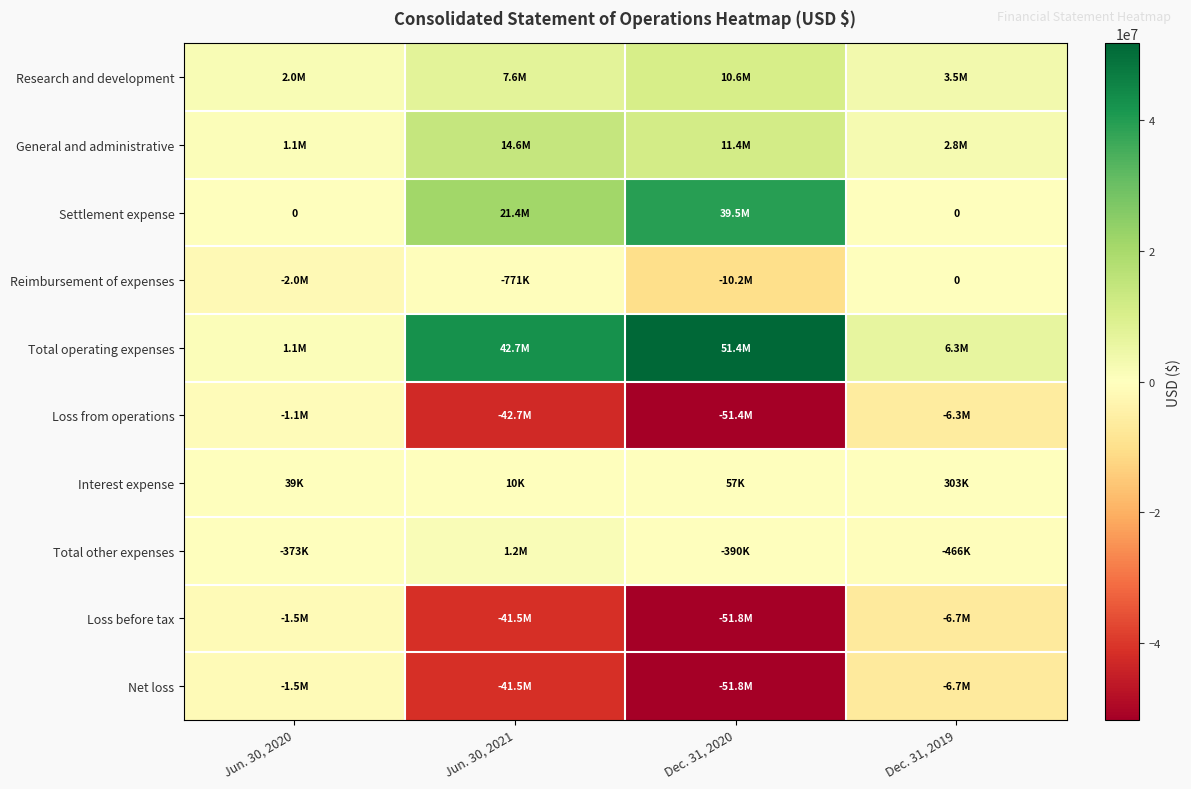

The value of Loss from operations at Dec. 31, 2019 is -6263238. True or false?

True